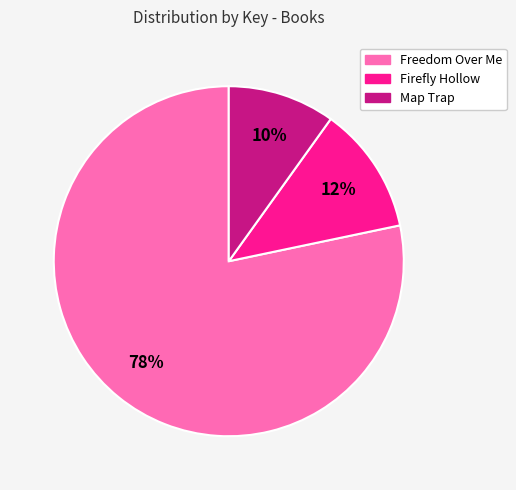

Combined, do Freedom Over Me and Map Trap account for over 50%?

Yes